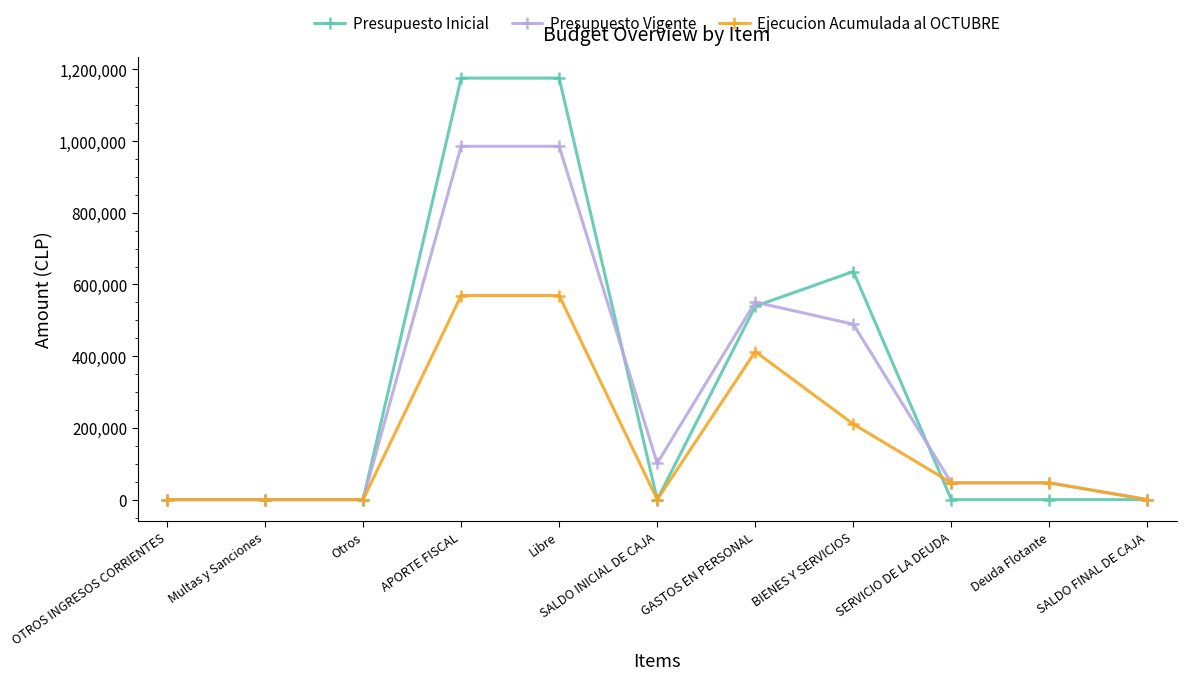

What is the sum of all Presupuesto Inicial values?

3526614